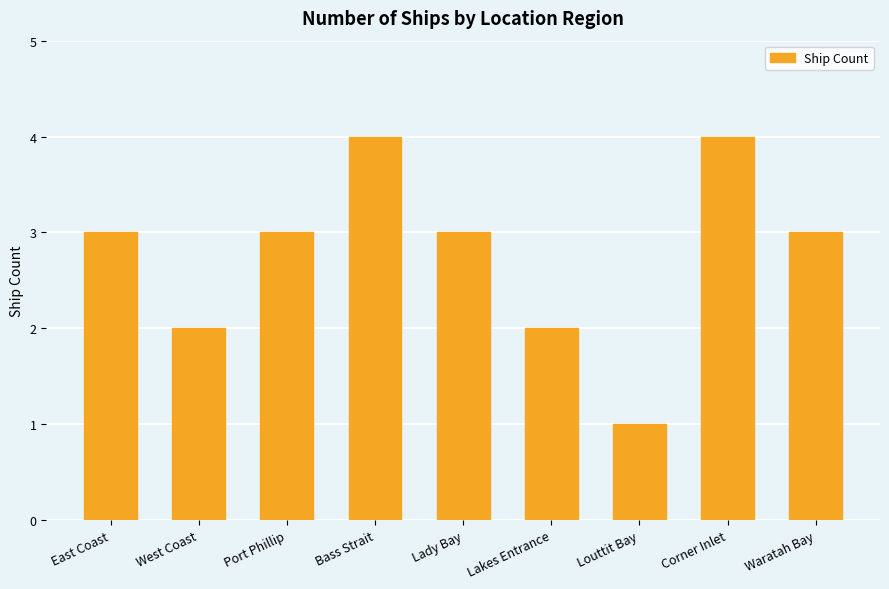

The chart shows a value of 3 at Port Phillip. True or false?

True